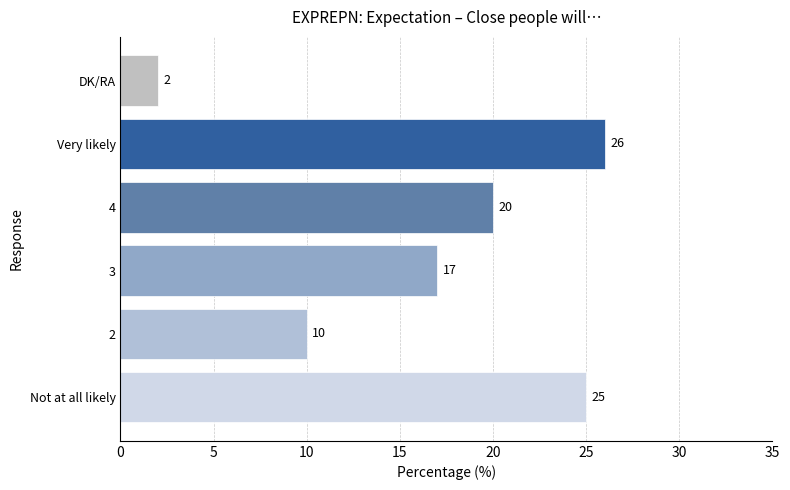

Which category has the lowest value across all series?

DK/RA